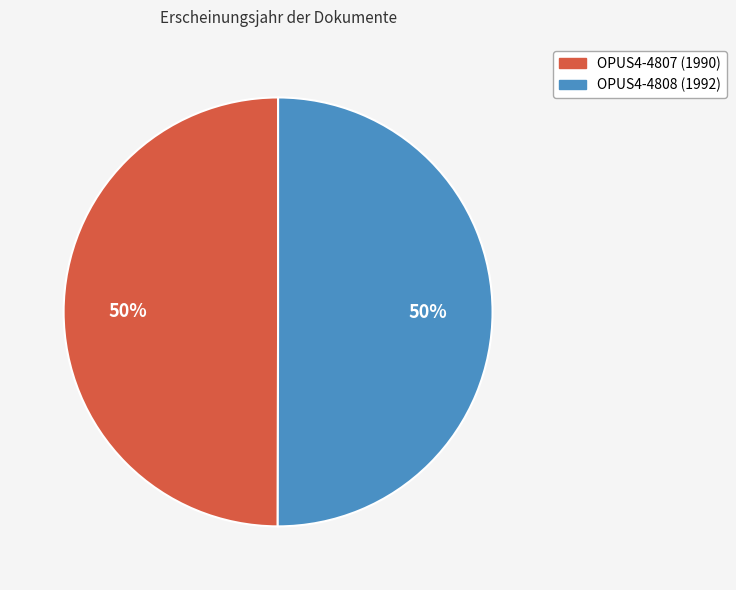

Is it true that OPUS4-4808 is 57% of the pie?

False